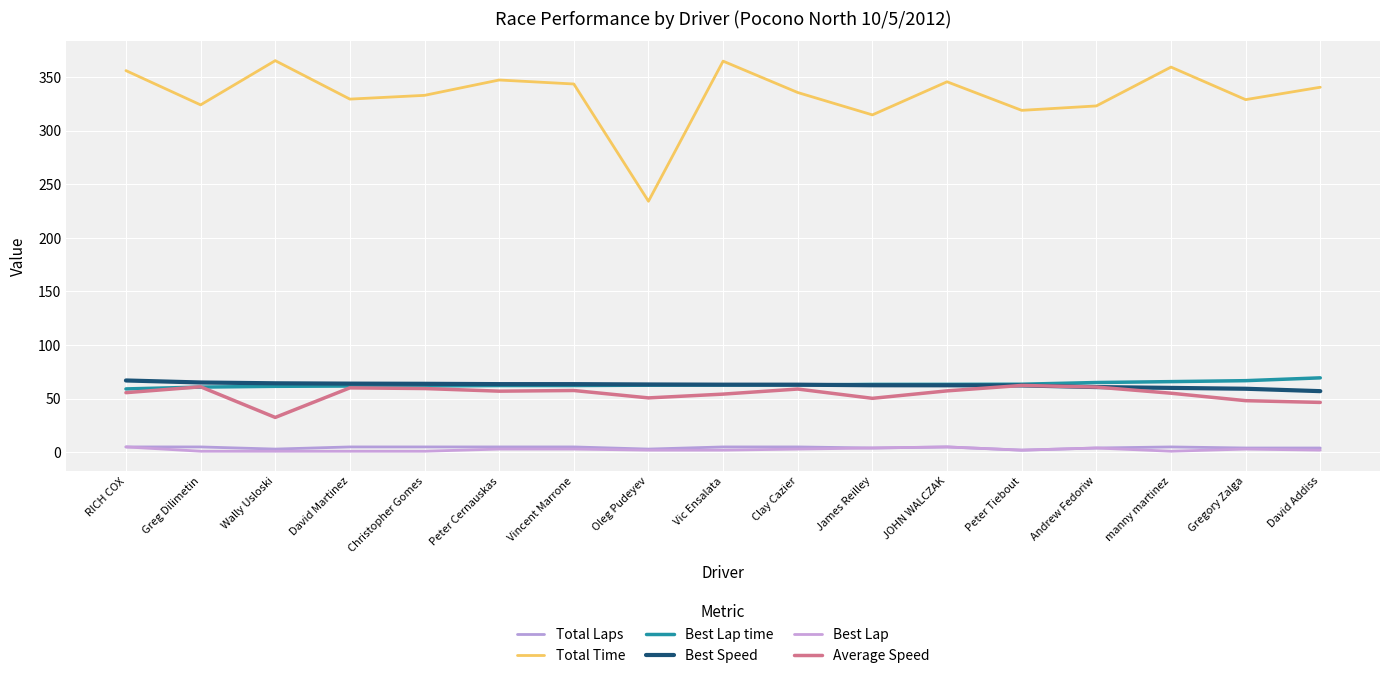

What position from the left is manny martinez?

15